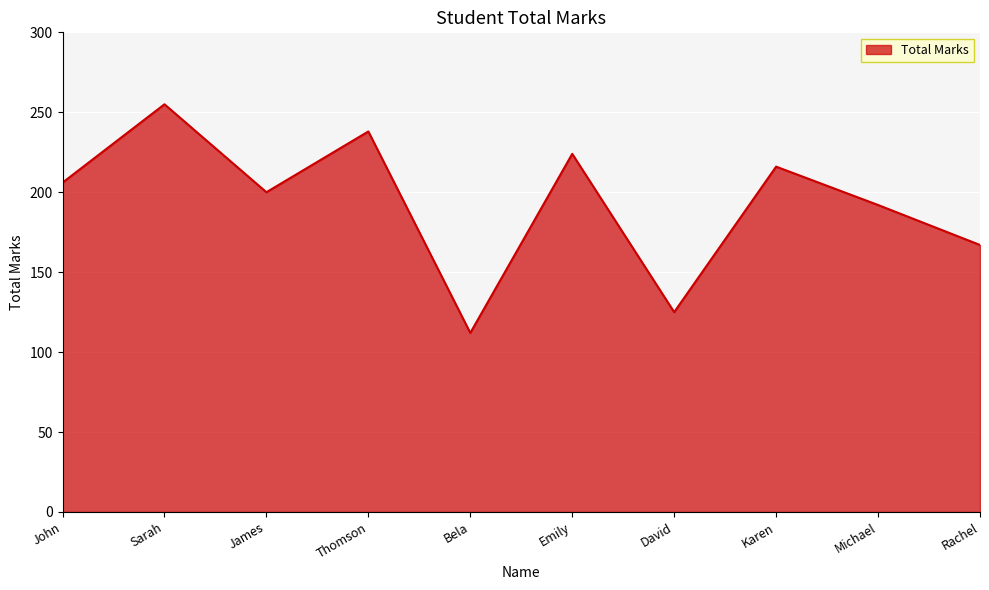

At which category does the chart reach its peak across all series?

Sarah